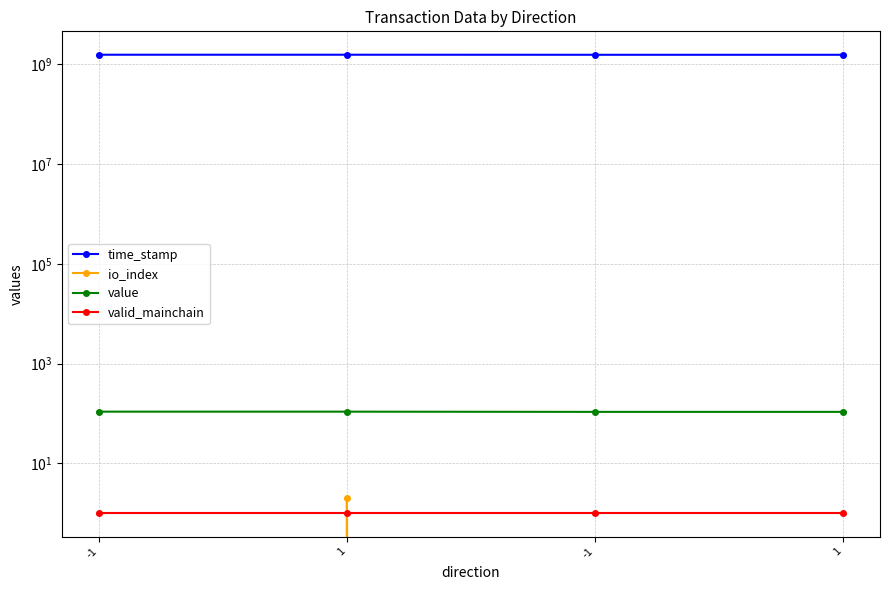

What is the sum of all value values?

432.0